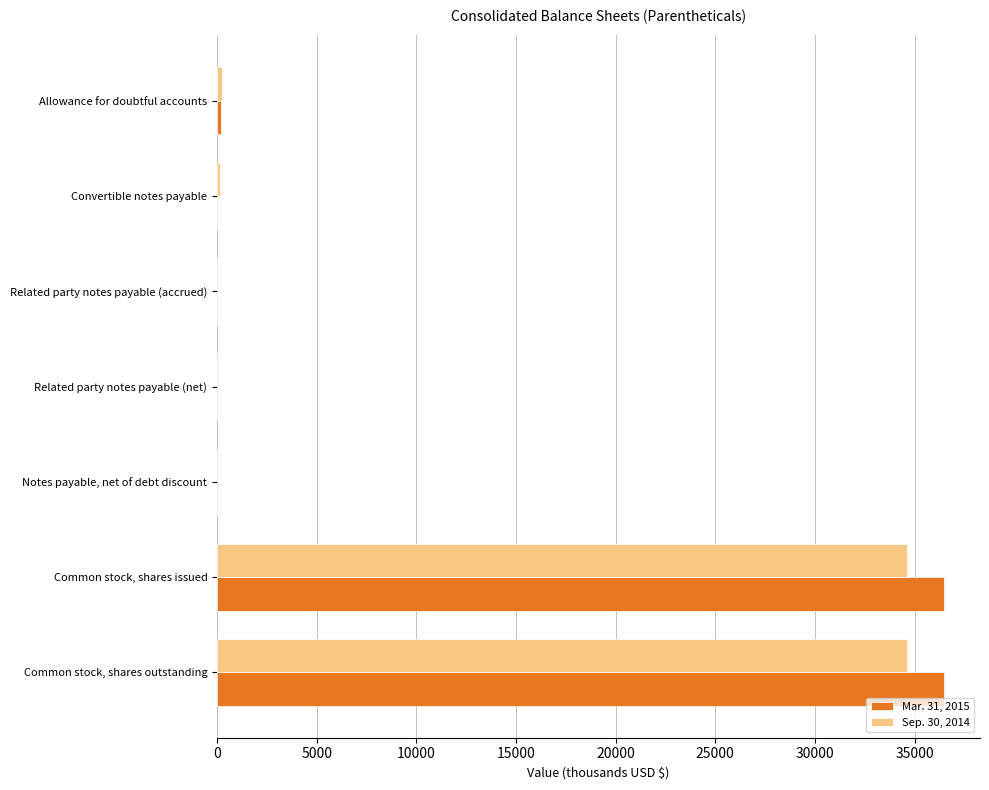

The Sep. 30, 2014 series shows 34623.1 at Common stock, shares issued. True or false?

True